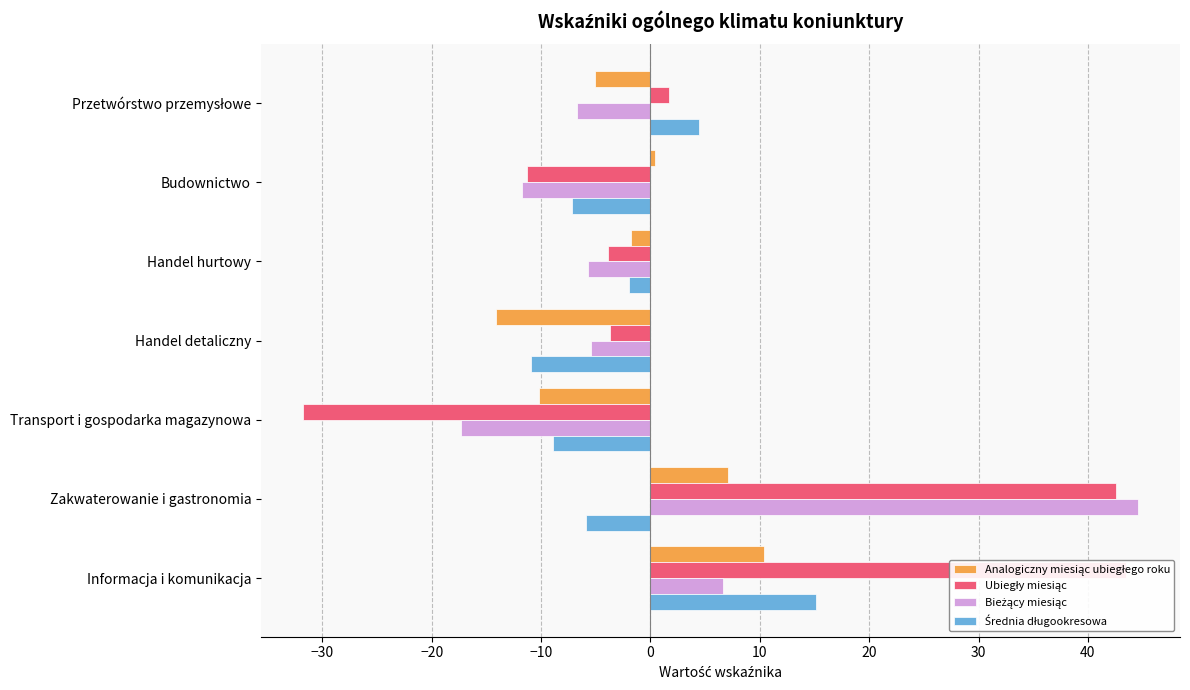

Reading left to right, transcribe all the data shown in this chart.

Analogiczny miesiąc ubiegłego roku: -5.1	0.4	-1.8	-14.1	-10.2	7.1	10.4
Ubiegły miesiąc: 1.7	-11.3	-3.9	-3.7	-31.8	42.6	43.5
Bieżący miesiąc: -6.7	-11.7	-5.7	-5.4	-17.3	44.6	6.6
Średnia długookresowa: 4.5	-7.2	-1.9	-10.9	-8.9	-5.9	15.1